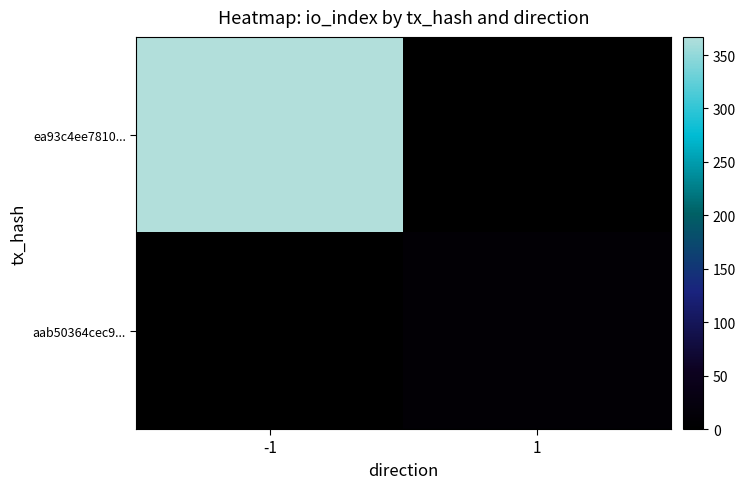

Count the number of categories in the chart.

2